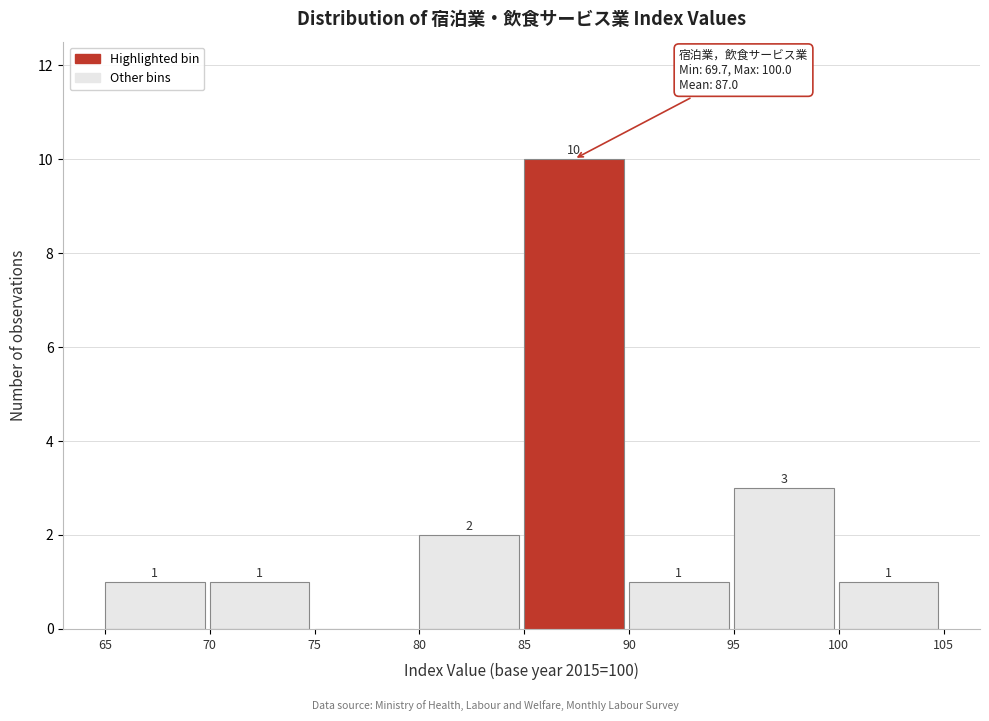

Over which range of the x-axis is the bar tallest?

85 to 90